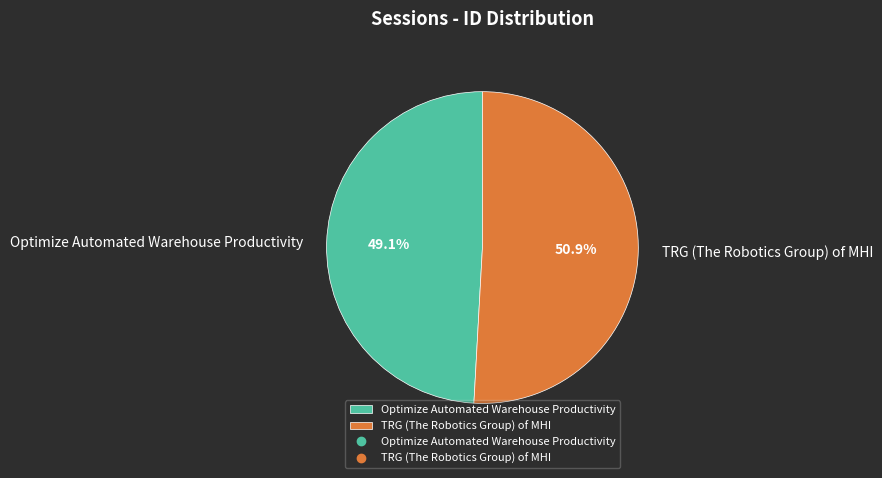

To the nearest percent, what is the difference between the TRG (The Robotics Group) of MHI and Optimize Automated Warehouse Productivity slice percentages?

2%